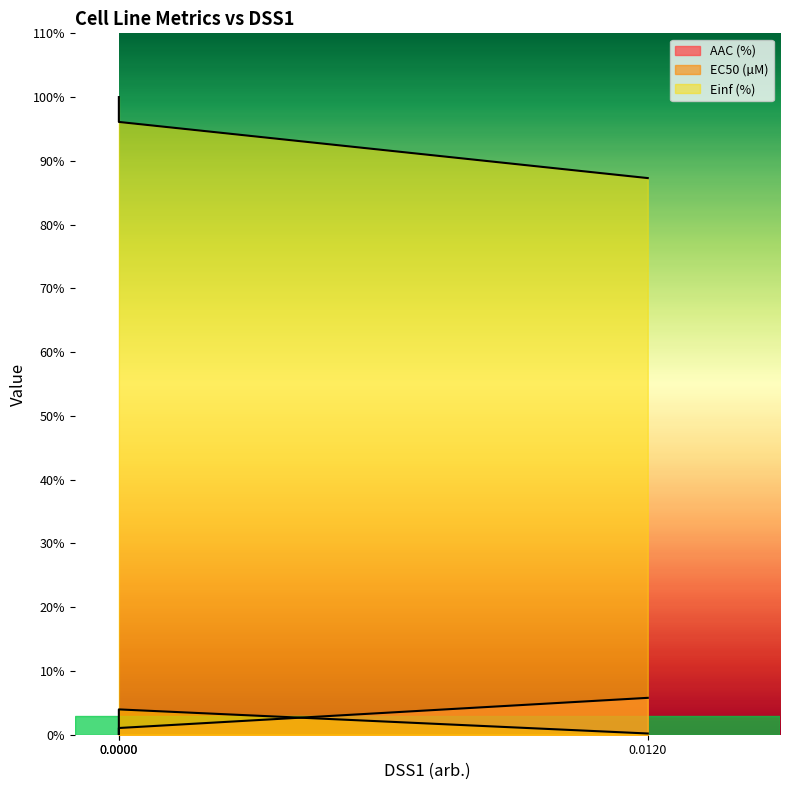

What are all the series names shown in the legend?

AAC (%), EC50 (µM), Einf (%)